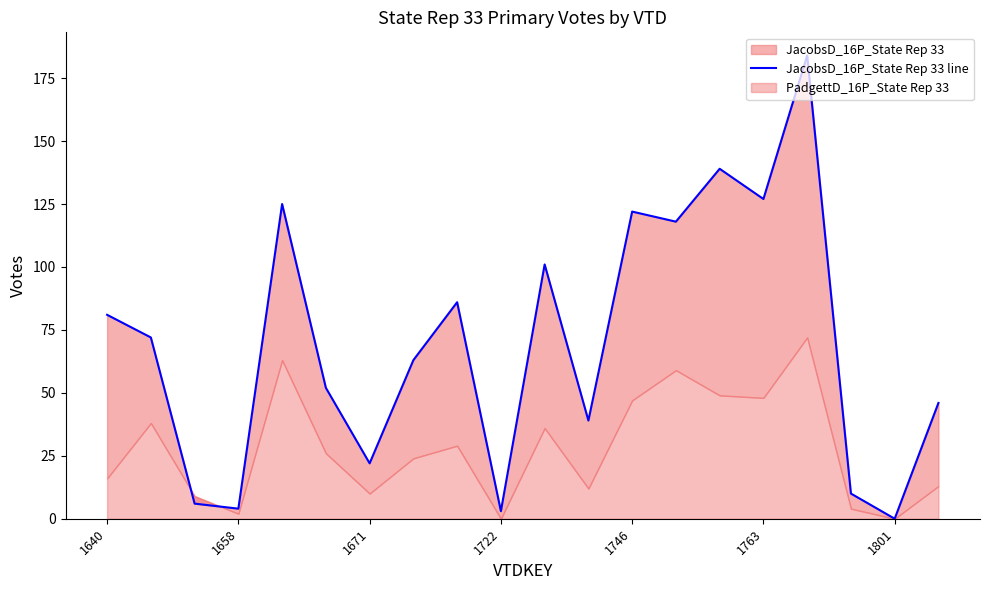

Count the number of categories in the chart.

20